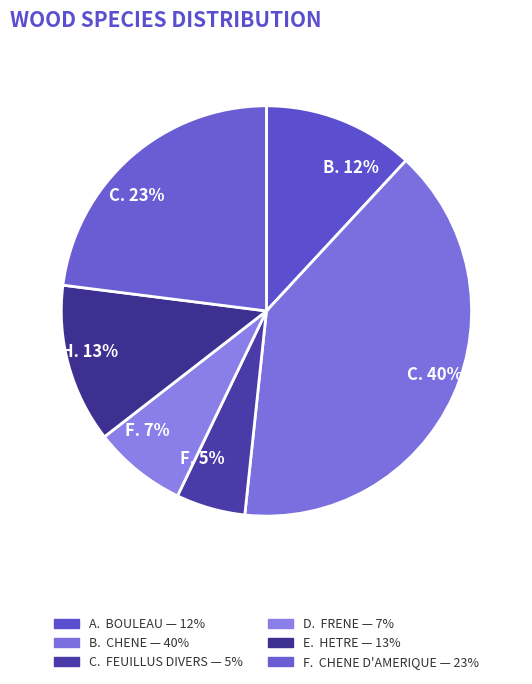

Which has a higher value, F. 5% or C. 40%?

C. 40%